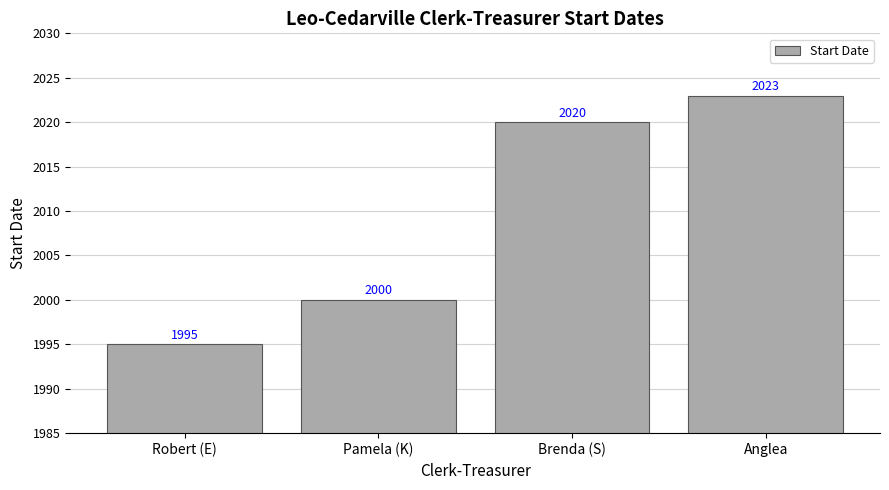

Reading left to right, extract all data points from this chart.

1995	2000	2020	2023